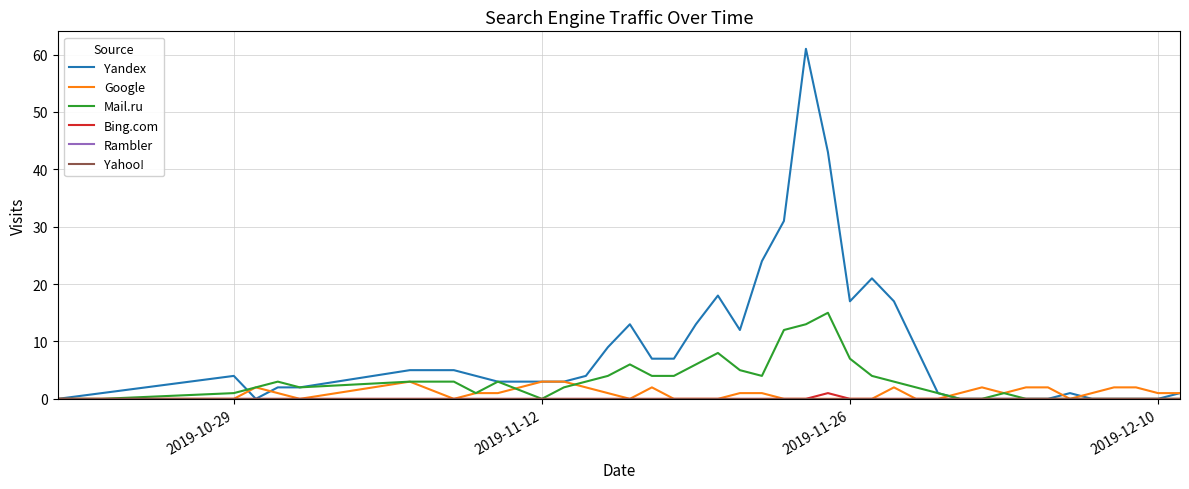

Does the chart display data point markers on the line(s)?

No